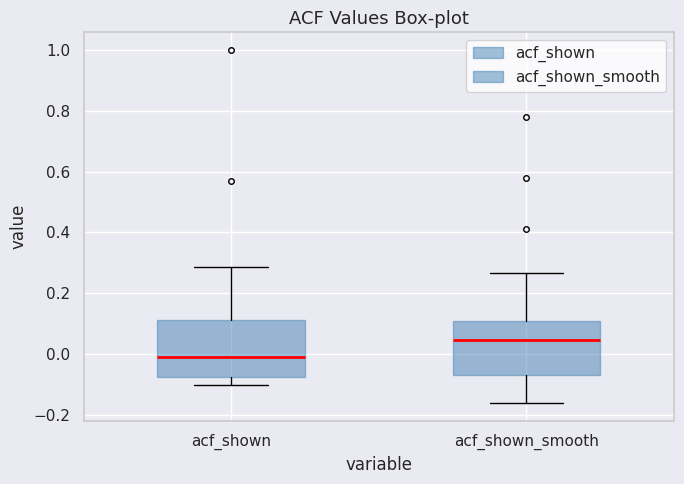

Reading left to right, read every box against the y-axis: the position of its median line, the range the box covers, and the ends of its whiskers. The values are not printed on the chart, so give them approximately, as read against the axis.

acf_shown: median 0.00, box -0.08 to 0.12, whiskers -0.10 to 0.28
acf_shown_smooth: median 0.04, box -0.06 to 0.10, whiskers -0.16 to 0.26